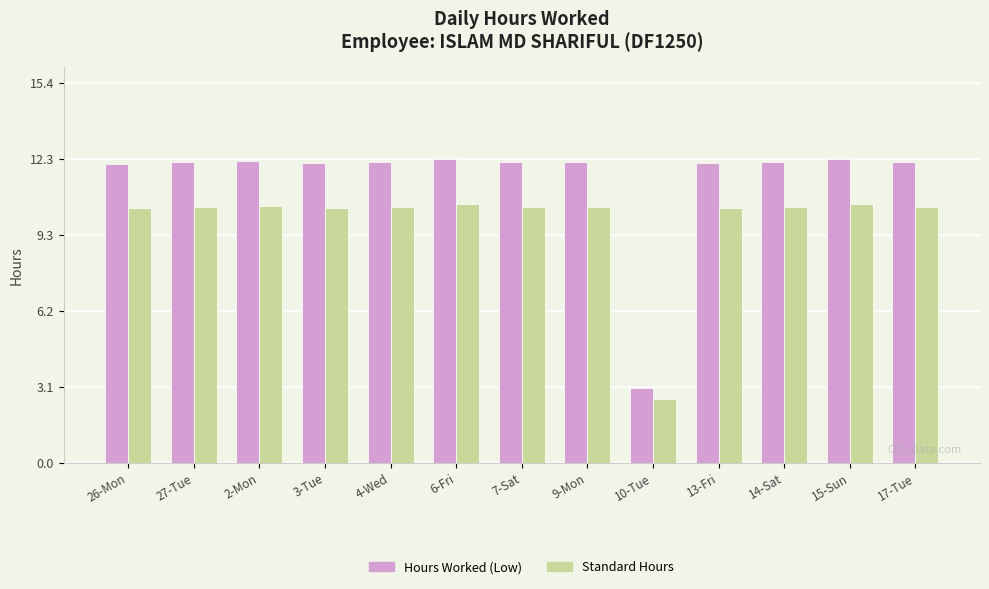

What is the value of the Standard Hours bar at the 3rd from the left?

10.4